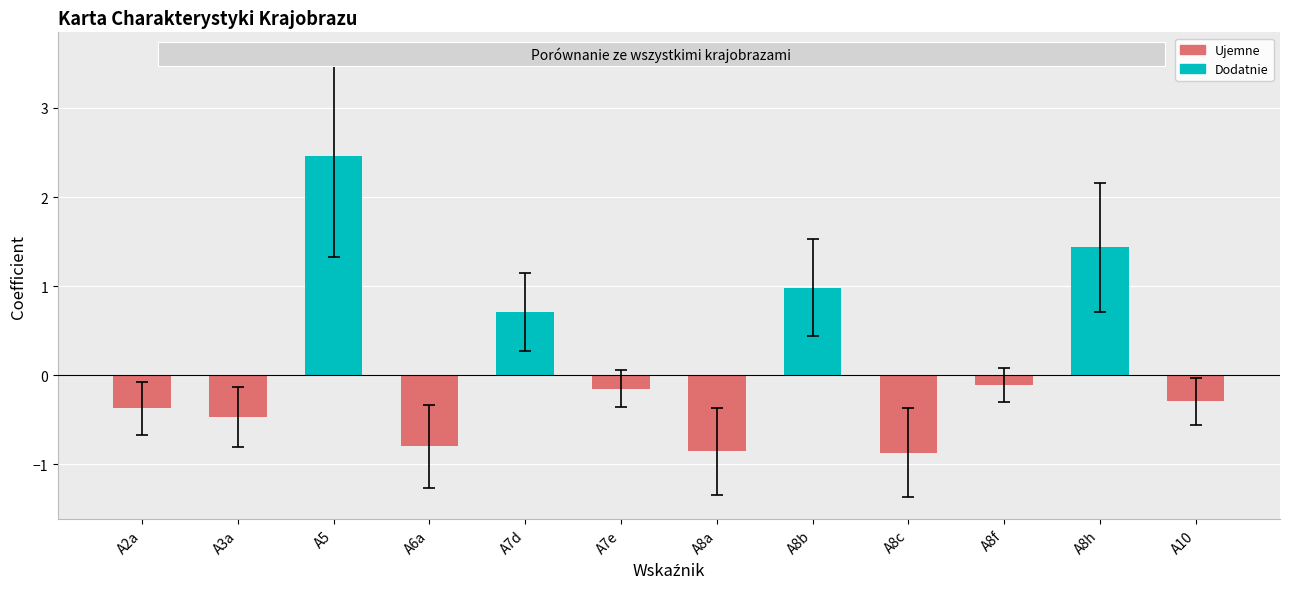

Which has a higher value, A10 or A8c?

A10